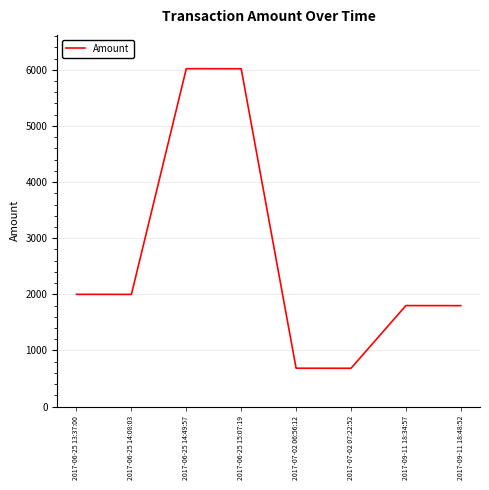

Does the chart display data point markers on the line(s)?

No